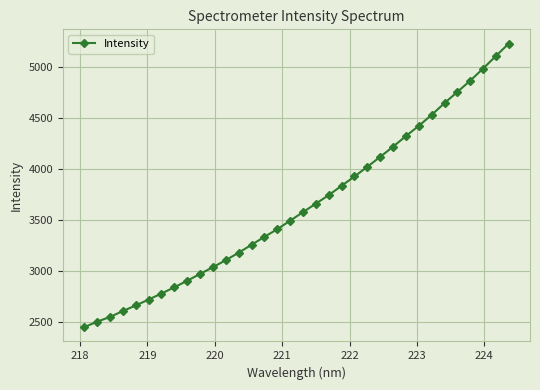

What is the value of the 17th point from the left?

3491.2